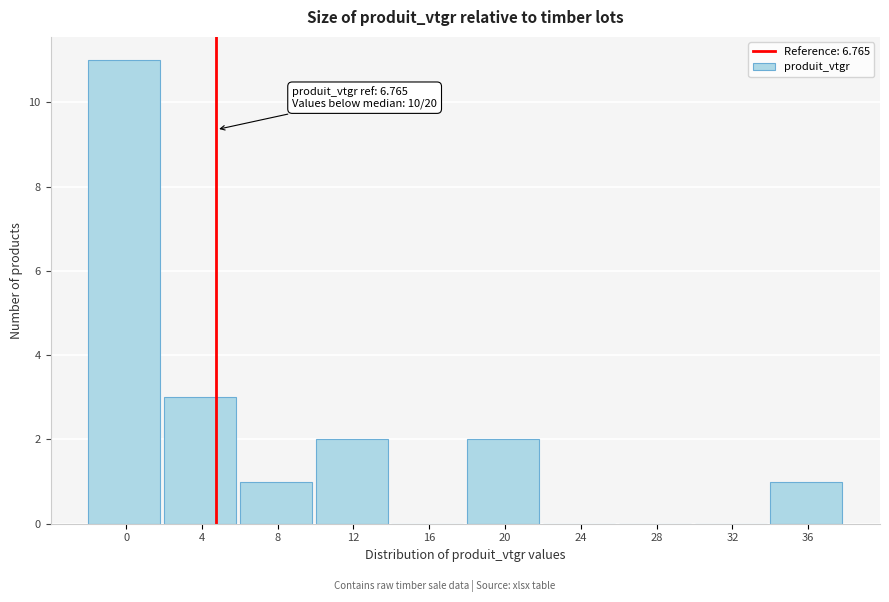

Reading left to right, extract all data points from this chart.

0=11	4=3	8=1	12=2	16=0	20=2	24=0	28=0	32=0	36=1